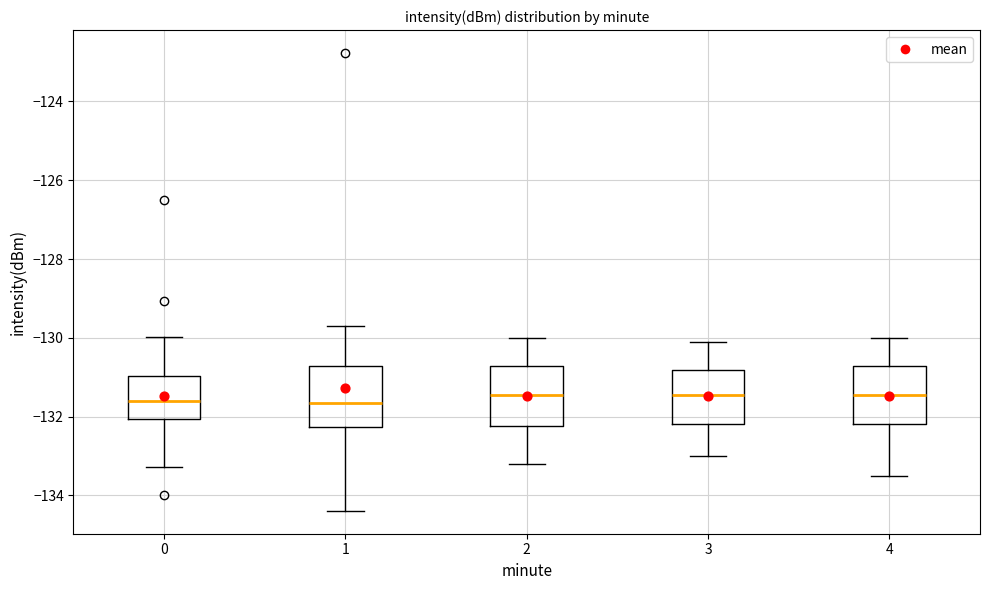

Reading left to right, read every box against the y-axis: the position of its median line, the range the box covers, and the ends of its whiskers. The values are not printed on the chart, so give them approximately, as read against the axis.

0: median -131.6, box -132.0 to -131.0, whiskers -133.2 to -130.0
1: median -131.6, box -132.2 to -130.8, whiskers -134.4 to -129.6
2: median -131.4, box -132.2 to -130.8, whiskers -133.2 to -130.0
3: median -131.4, box -132.2 to -130.8, whiskers -133.0 to -130.0
4: median -131.4, box -132.2 to -130.8, whiskers -133.4 to -130.0